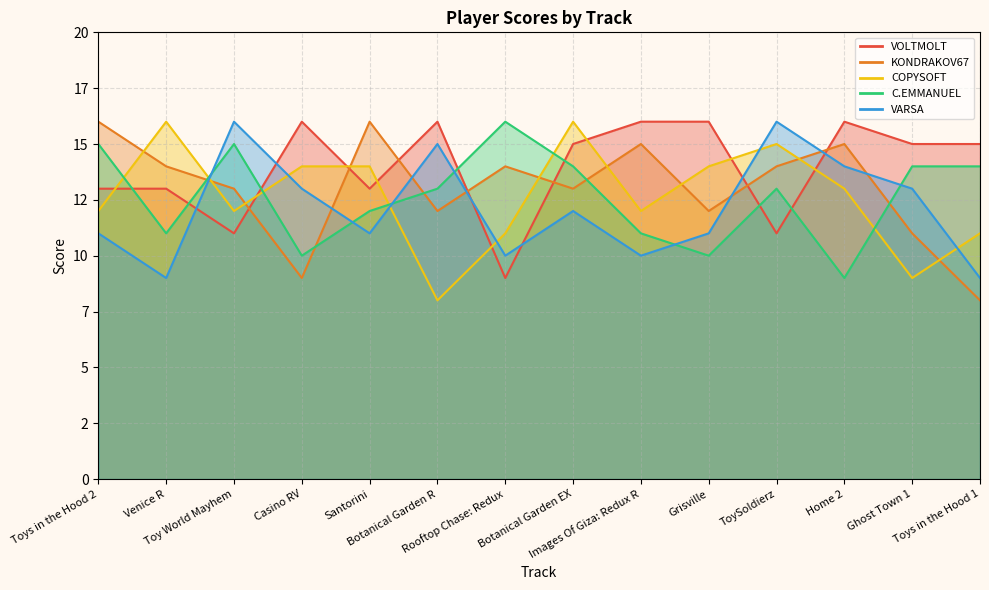

Where is the first local maximum for C.EMMANUEL?

Toy World Mayhem